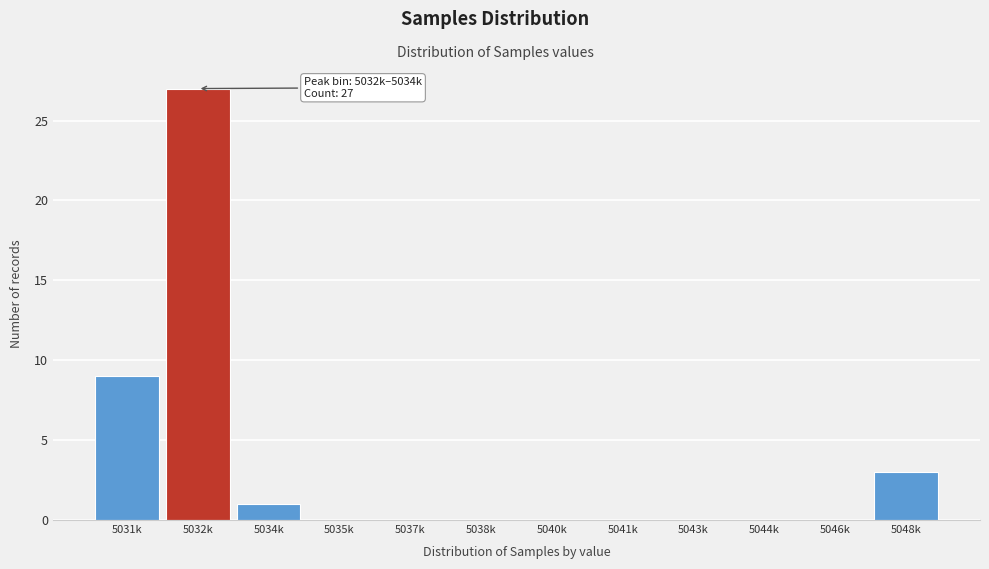

Reading left to right, transcribe all the data shown in this chart.

5031k=9	5032k=27	5034k=1	5035k=0	5037k=0	5038k=0	5040k=0	5041k=0	5043k=0	5044k=0	5046k=0	5048k=3